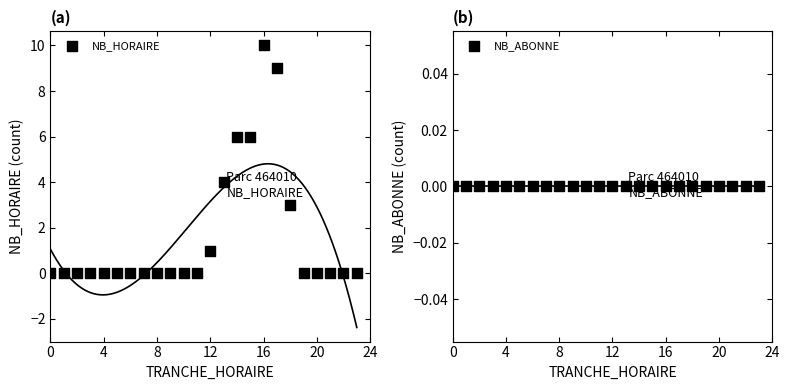

Which series reaches the minimum Y coordinate?

NB_HORAIRE